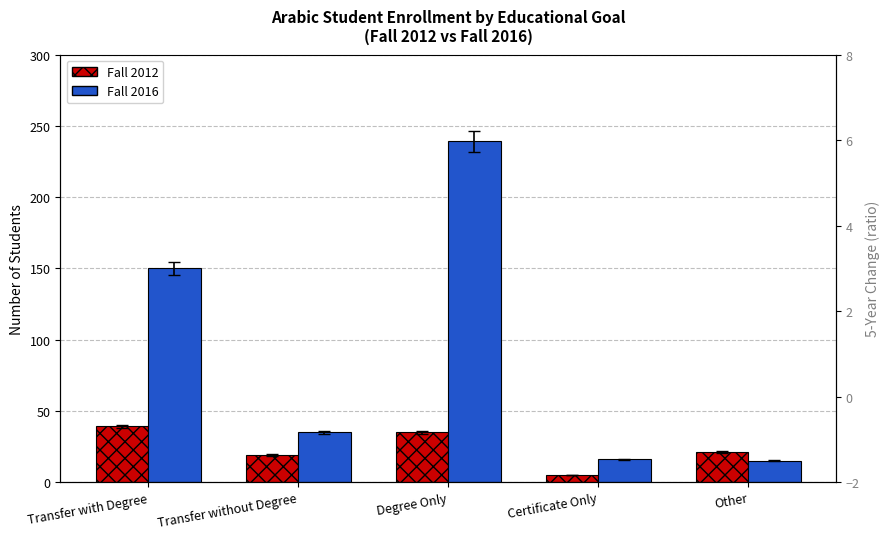

What is the label of the 3rd bar from the left?

Degree Only